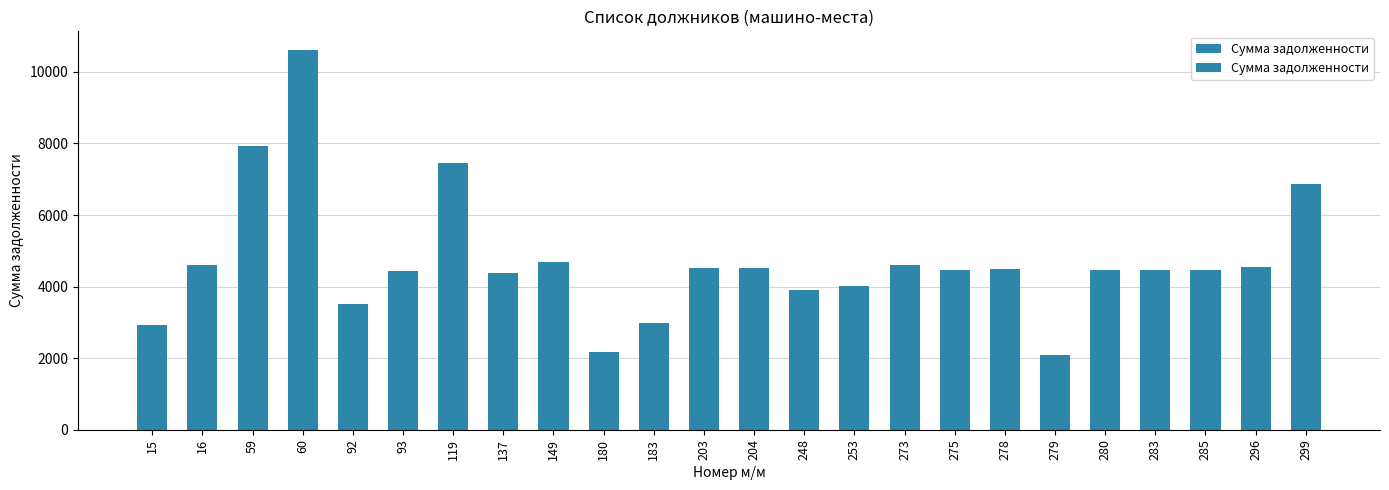

Which category has the highest value across all series?

60